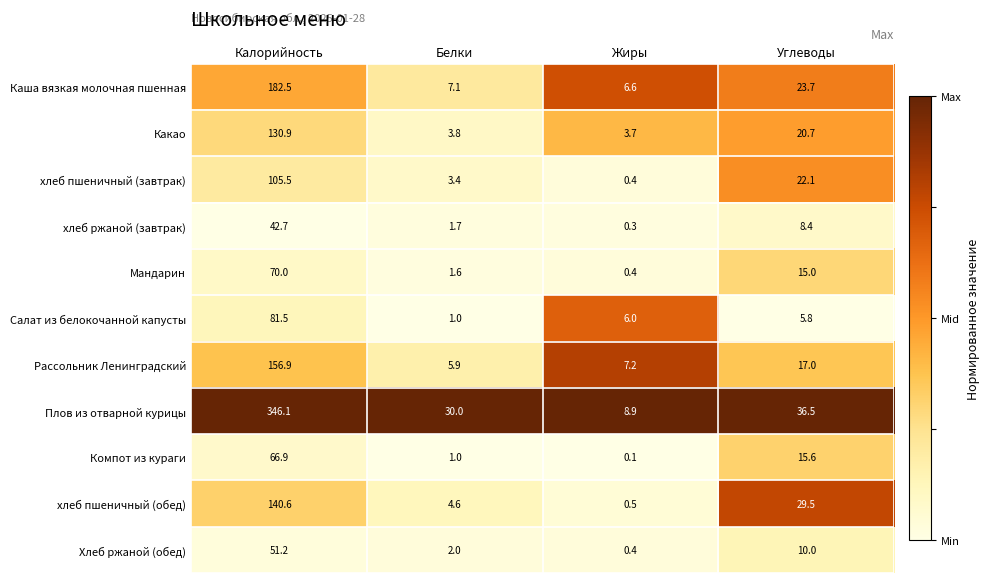

At which label does Компот из кураги reach its minimum?

Жиры